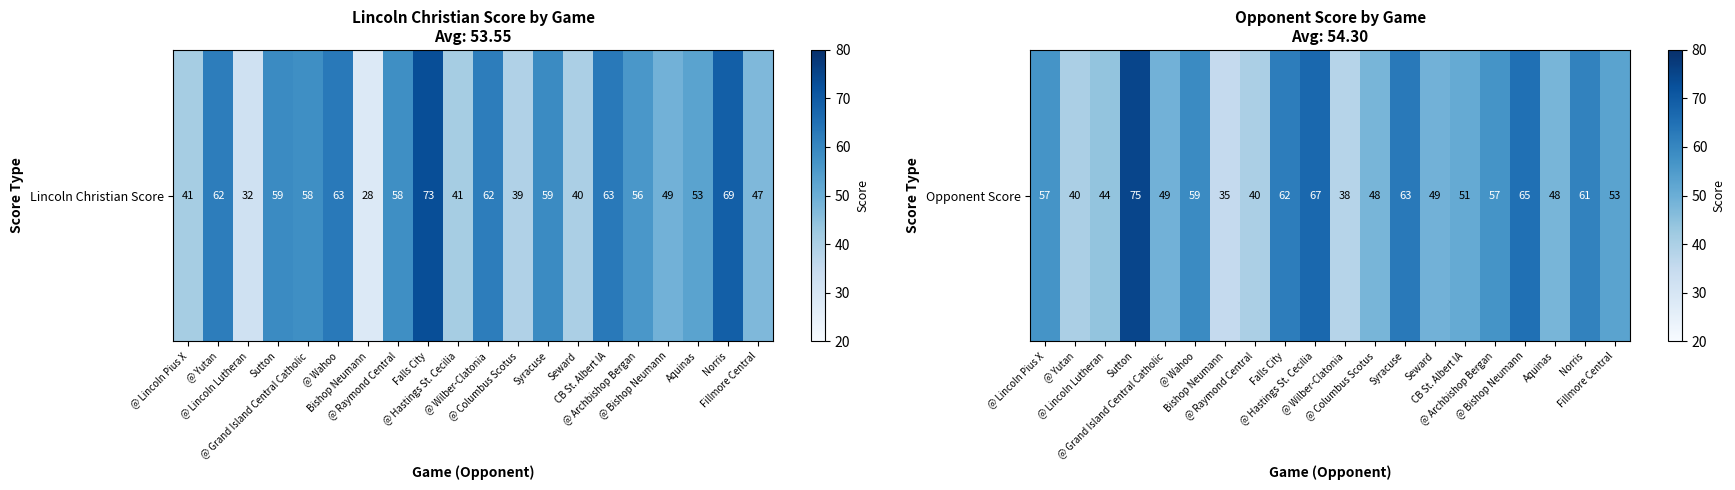

Reading right to left, extract all data points from this chart.

53	61	48	65	57	51	49	63	48	38	67	62	40	35	59	49	75	44	40	57